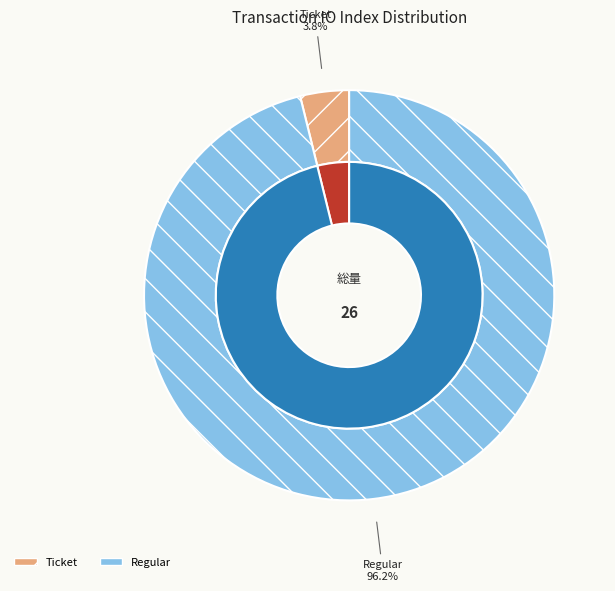

To the nearest percent, what is the average slice percentage?

50%